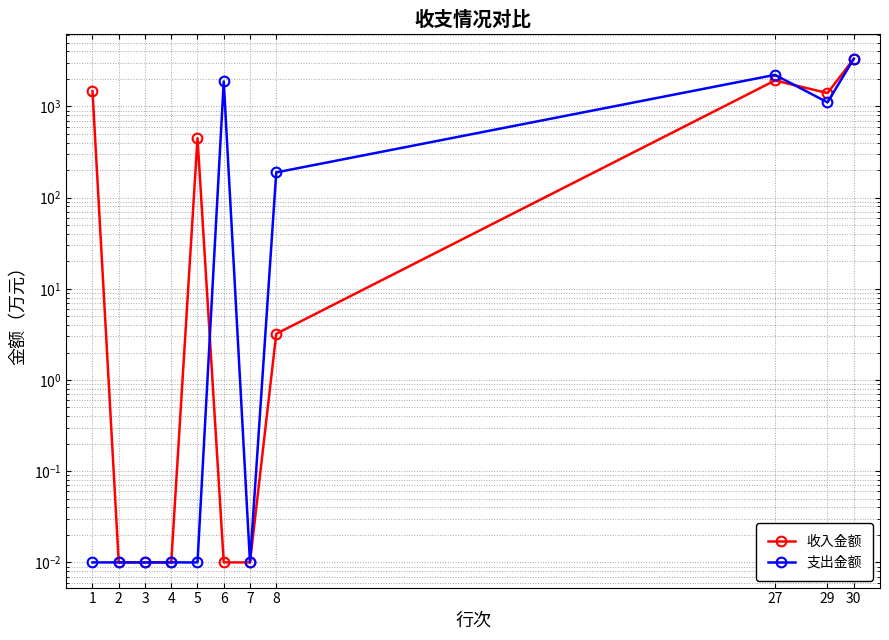

At which label does 收入金额 first exceed 3?

1